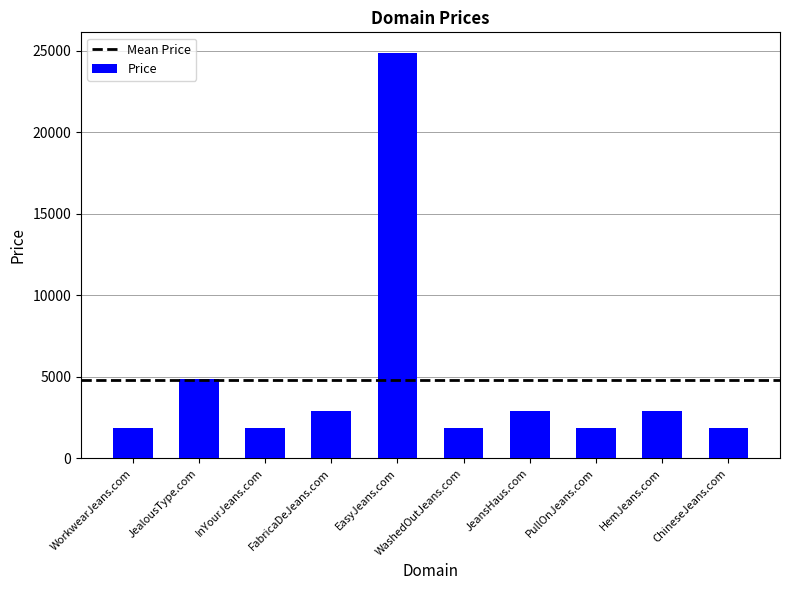

How many categories are shown in the chart?

10